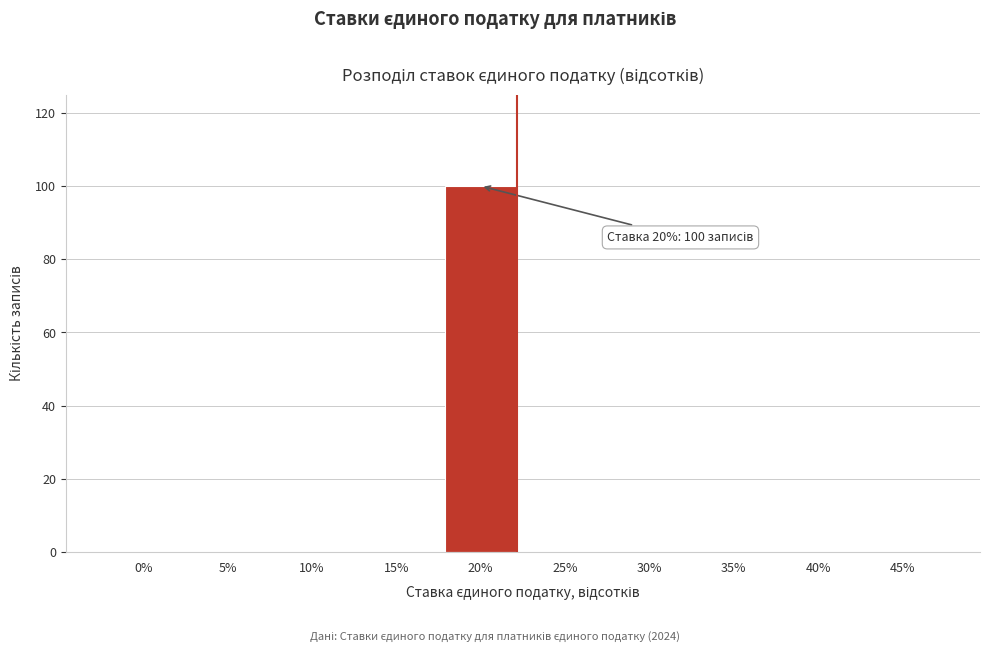

Reading right to left, list all the values displayed in this chart.

45%=0	40%=0	35%=0	30%=0	25%=0	20%=100	15%=0	10%=0	5%=0	0%=0